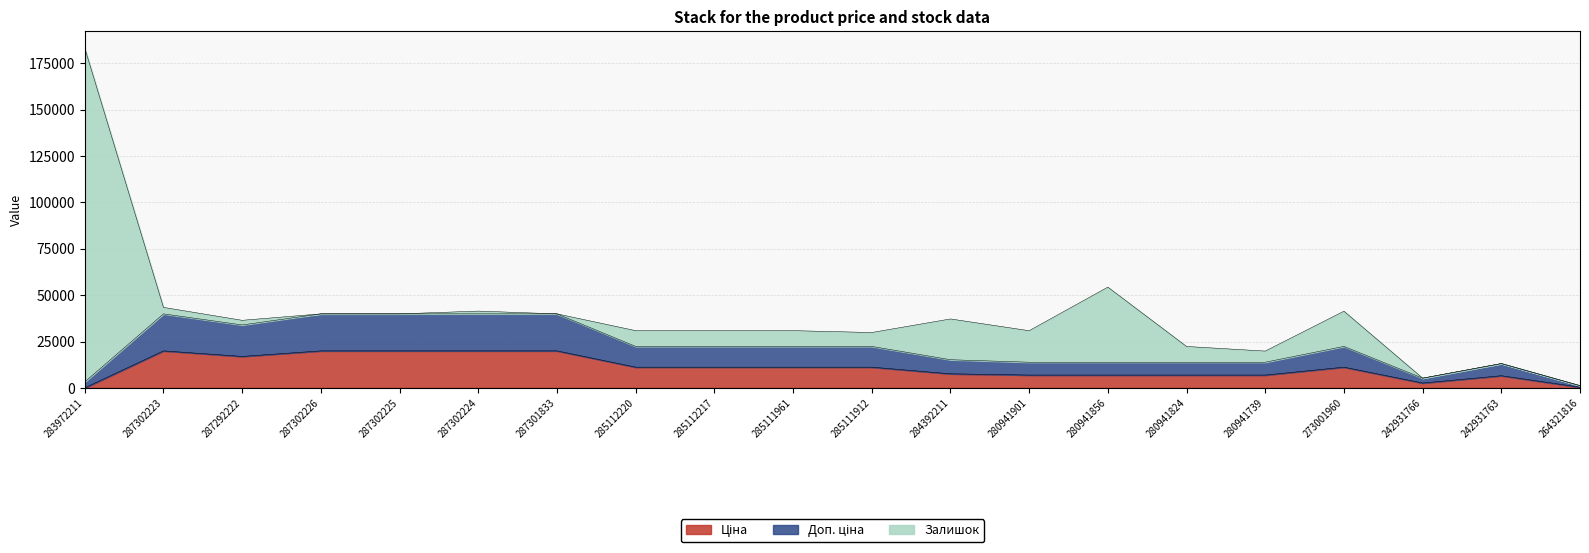

The Ціна series shows 11188.2 at 285112220. True or false?

True